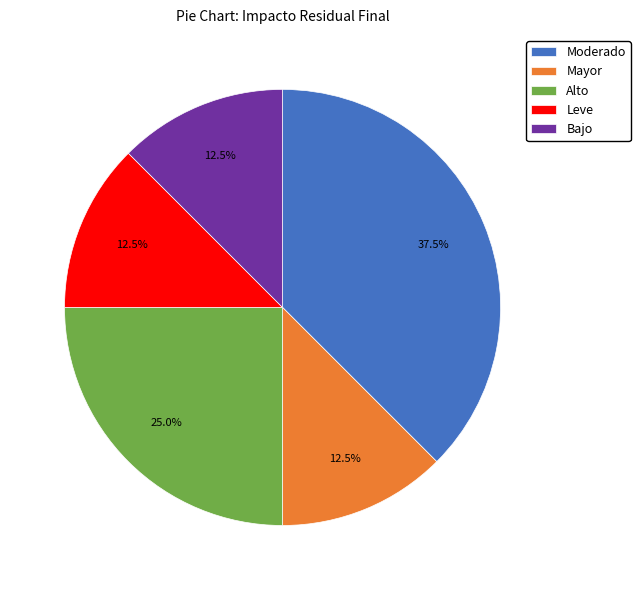

True or false: Alto accounts for 25% of the total.

True